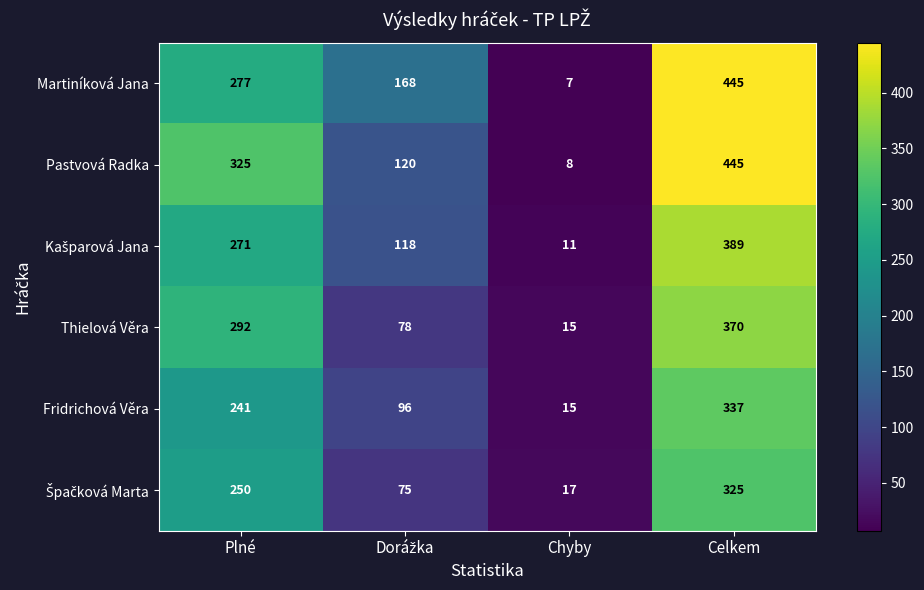

What is the sum of all Pastvová Radka values?

898